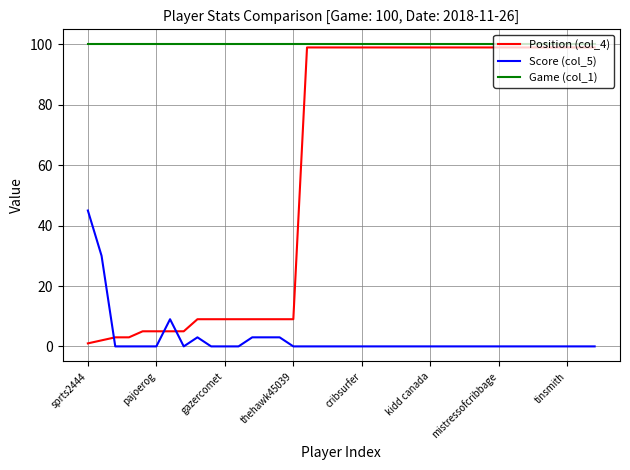

What is the difference between the maximum and second lowest values in the Score (col_5) series?

45